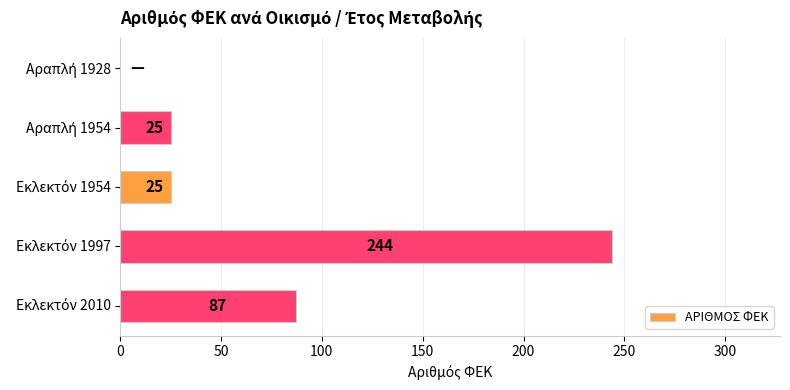

What is the maximum value shown in the chart?

244